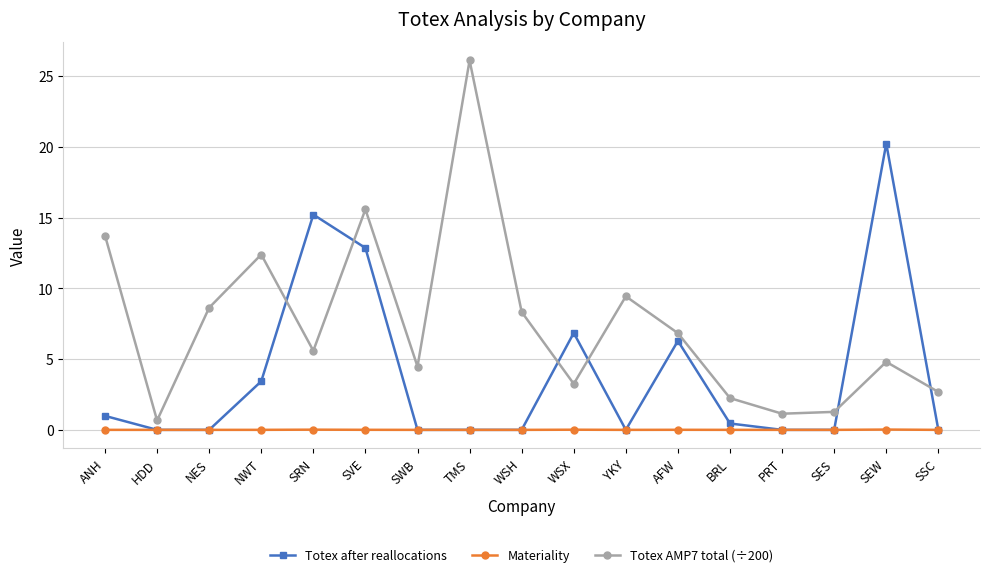

Rank the series by their maximum value, from highest to lowest.

Totex AMP7 total (÷200), Totex after reallocations, Materiality